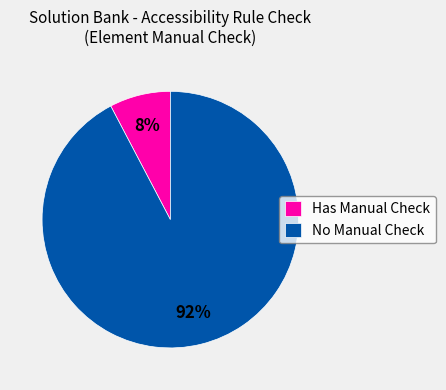

Which category accounts for the majority?

No Manual Check